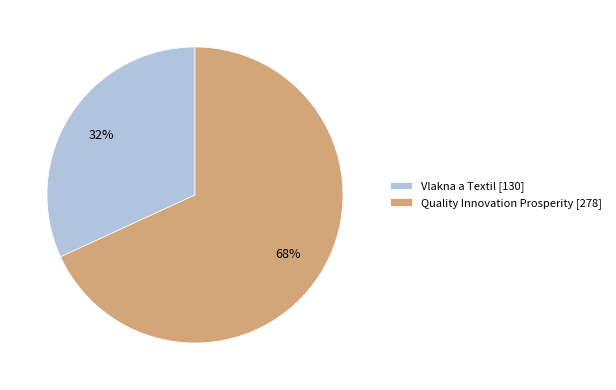

Is it true that Quality Innovation Prosperity [278] is 82% of the pie?

False